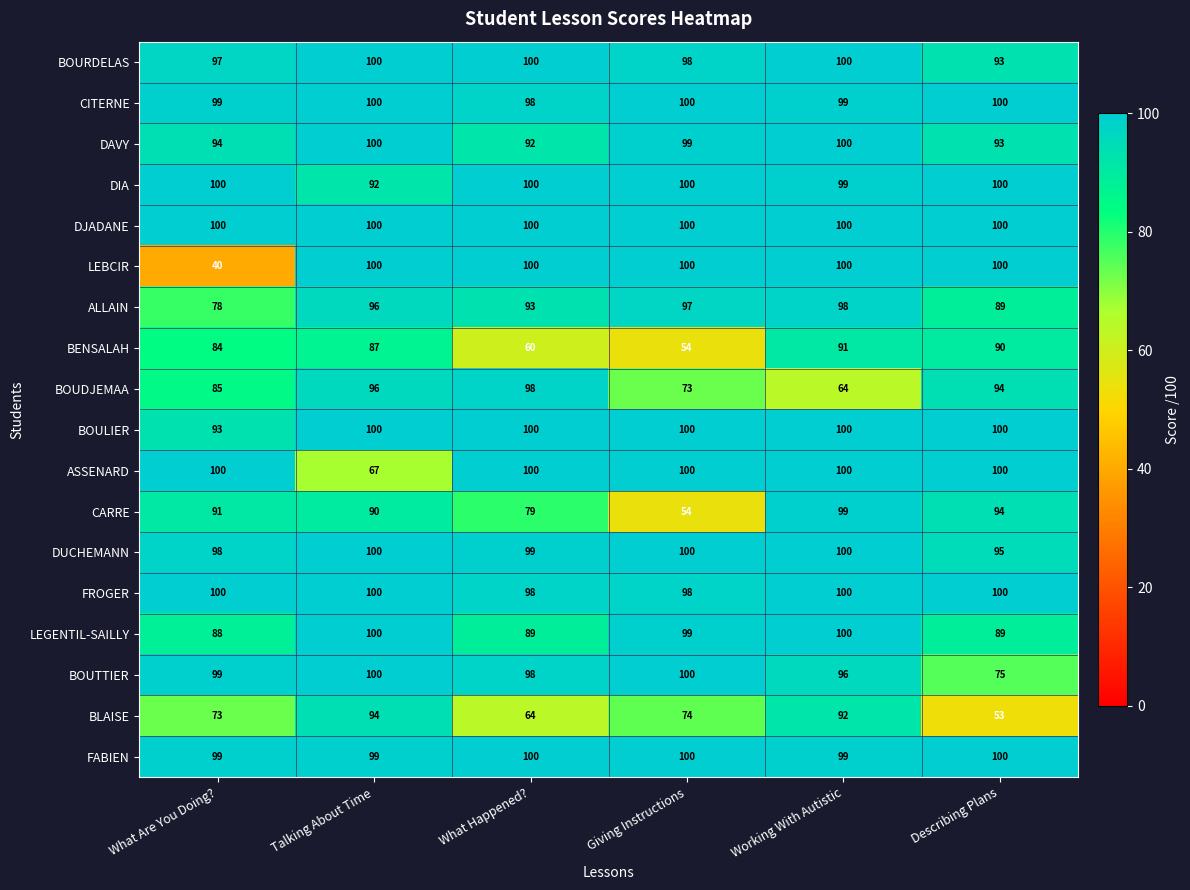

What is the total value across all series at Giving Instructions?

1646